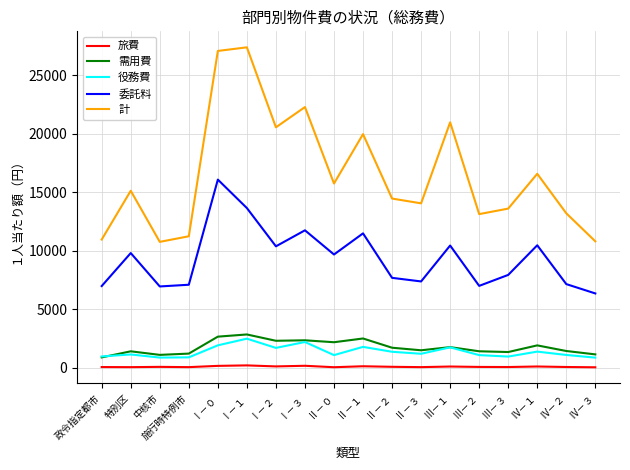

How many lines are shown in the chart?

5